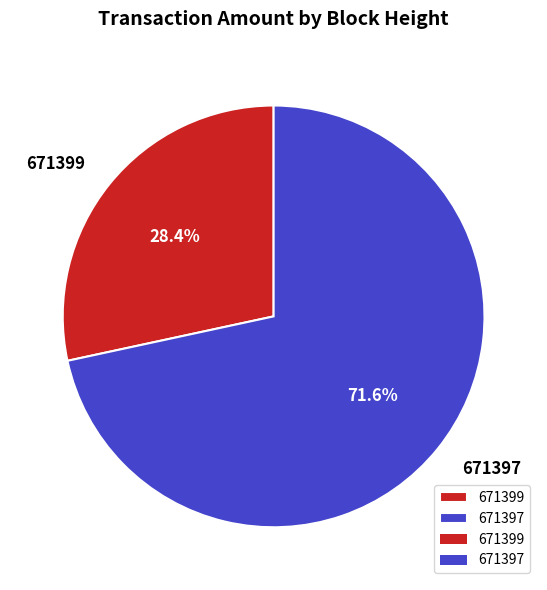

Which slice is the largest?

671397